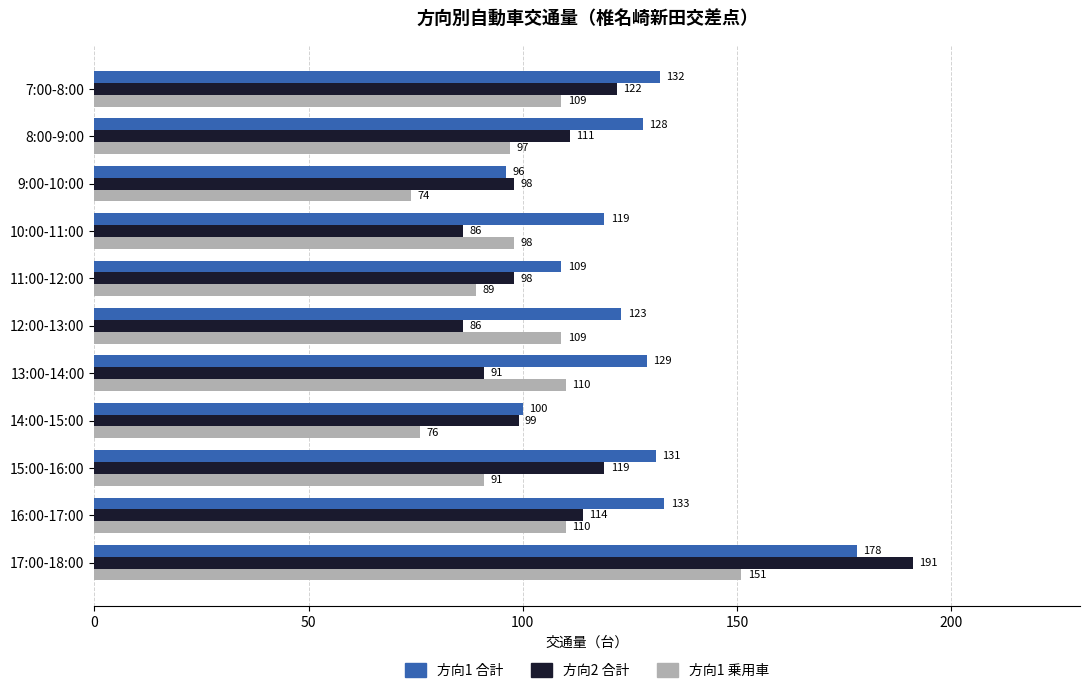

How many data points in 方向2 合計 are less than 99?

5